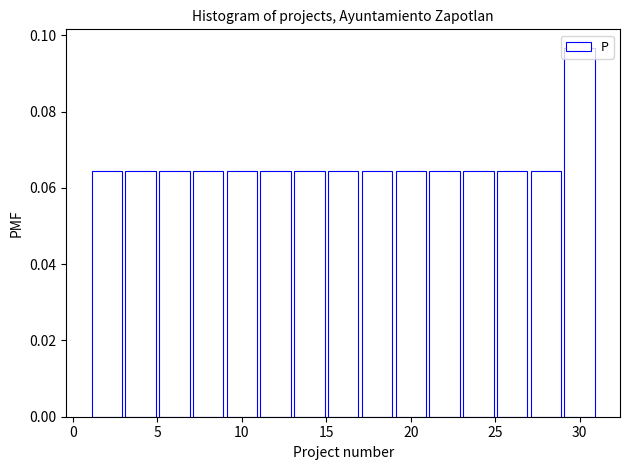

How tall is the bar that spans 5 to 7 on the x-axis? The values are not printed on the chart, so give them approximately, as read against the axis.

0.064